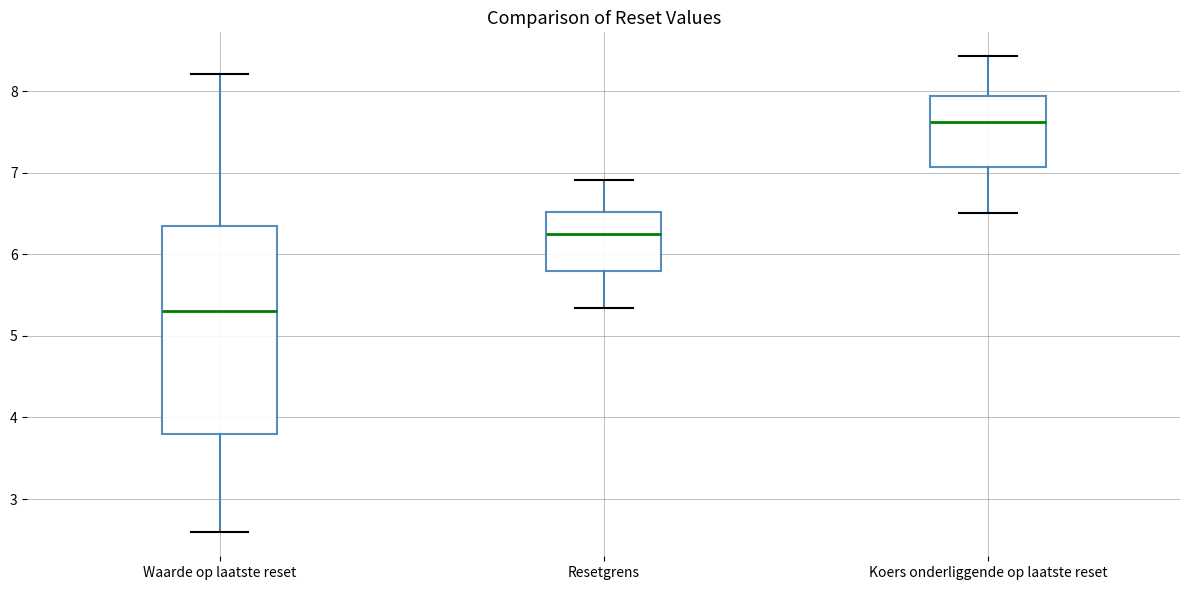

Reading left to right, transcribe this box plot: for each box, give where its median line is, the range the box spans, and where its two whiskers end, as read against the y-axis. The values are not printed on the chart, so give them approximately, as read against the axis.

Waarde op laatste reset: median 5.3, box 3.8 to 6.4, whiskers 2.6 to 8.2
Resetgrens: median 6.2, box 5.8 to 6.5, whiskers 5.3 to 6.9
Koers onderliggende op laatste reset: median 7.6, box 7.1 to 7.9, whiskers 6.5 to 8.4